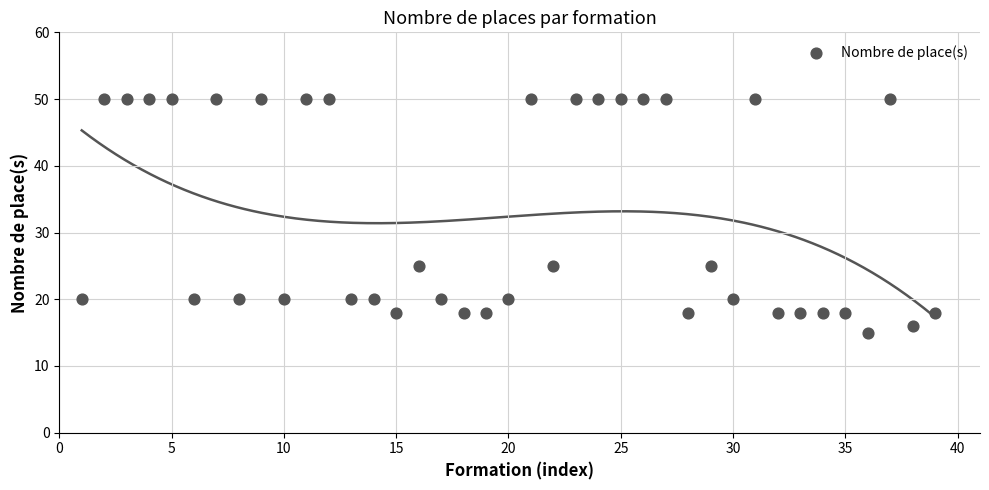

What is the range of X values (max minus min)?

38